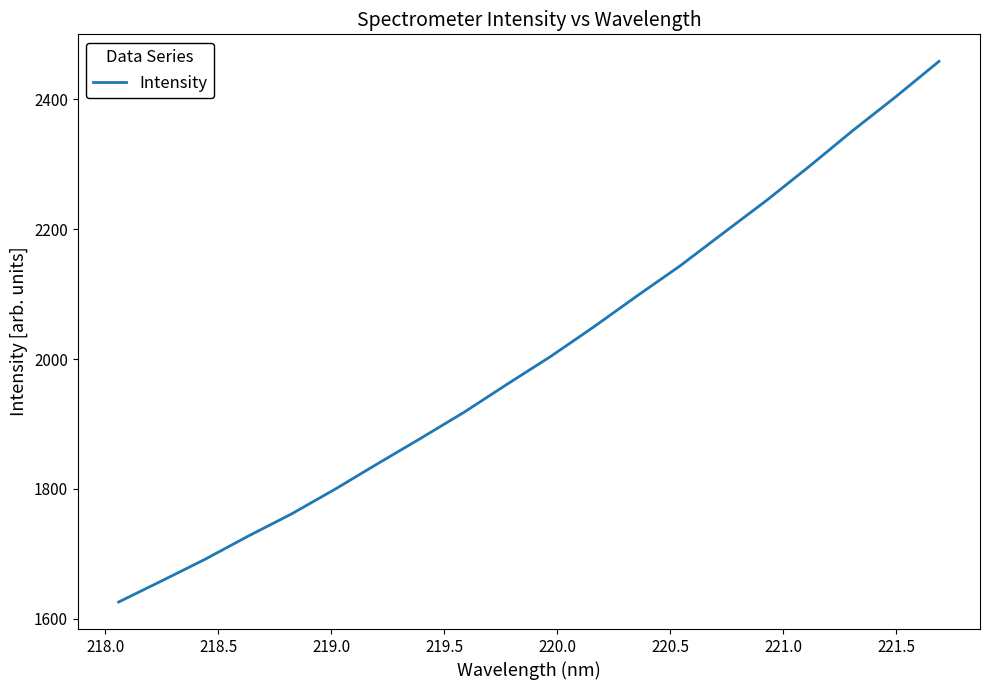

What is the difference between the maximum and minimum values?

833.0